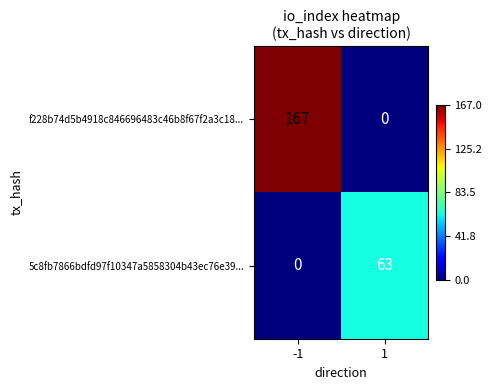

At which category is the sum across all series the highest?

-1